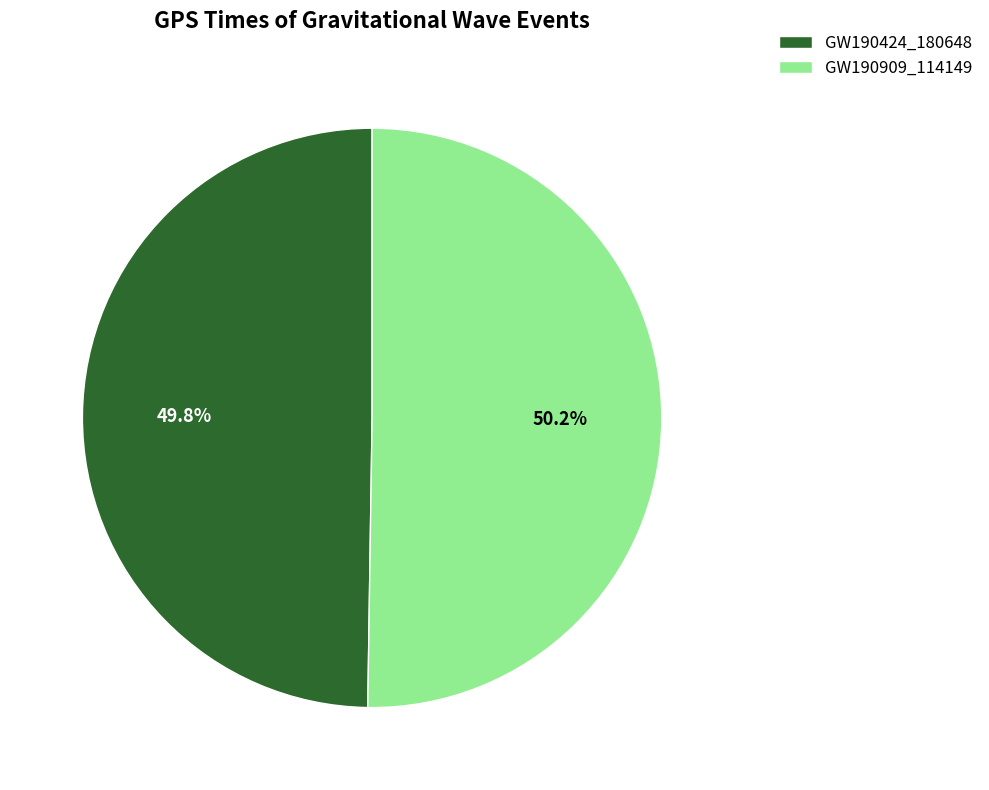

Approximately how many times larger is the value at GW190424_180648 compared to GW190909_114149?

1.0